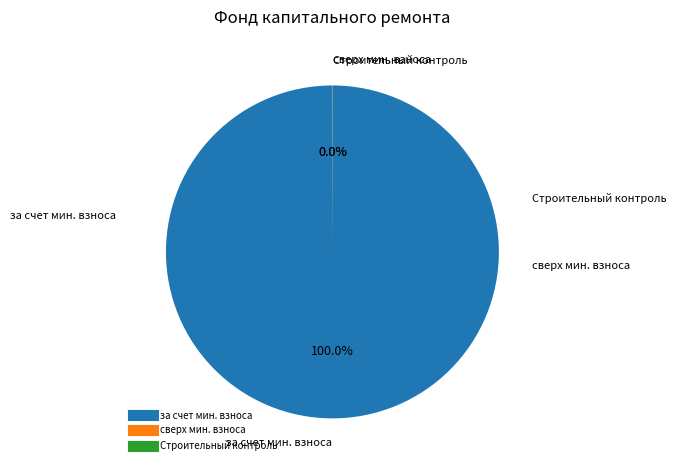

To the nearest percent, what is the difference between the largest and smallest slice percentages?

100%